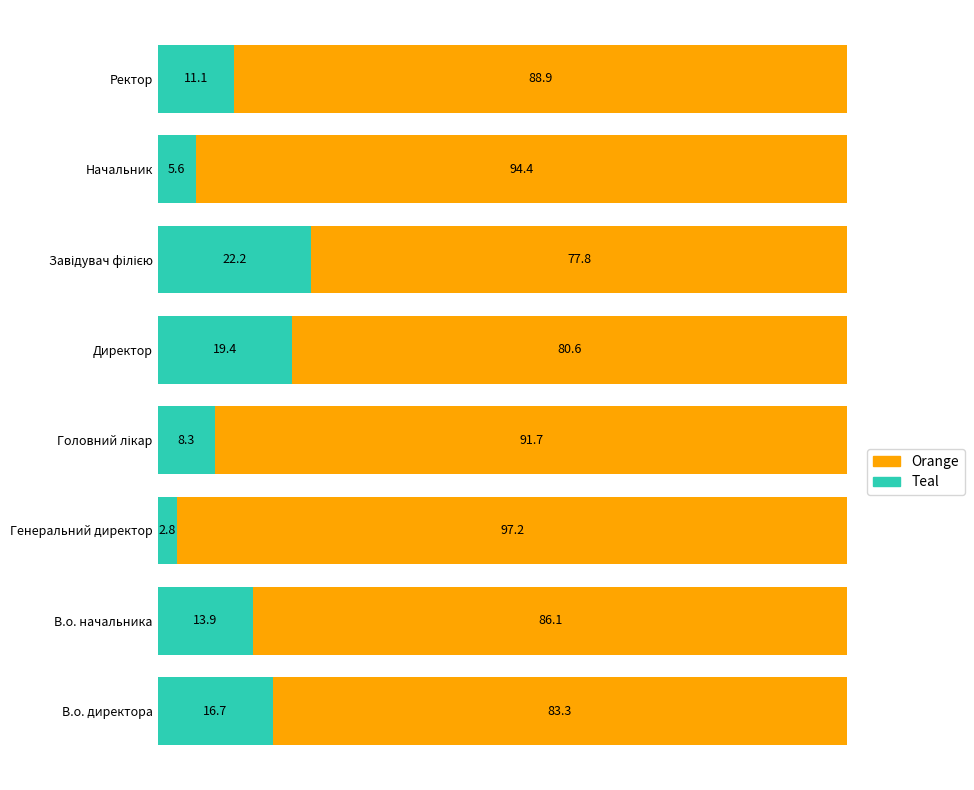

What is the total value across all series at В.о. начальника?

100.0